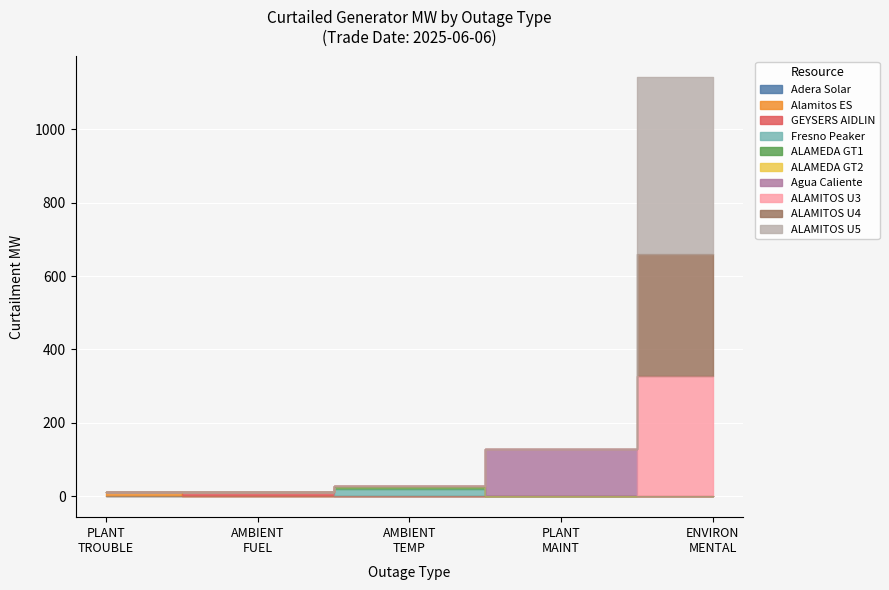

What is the spread (max minus min) of values at AMBIENT FUEL?

12.0